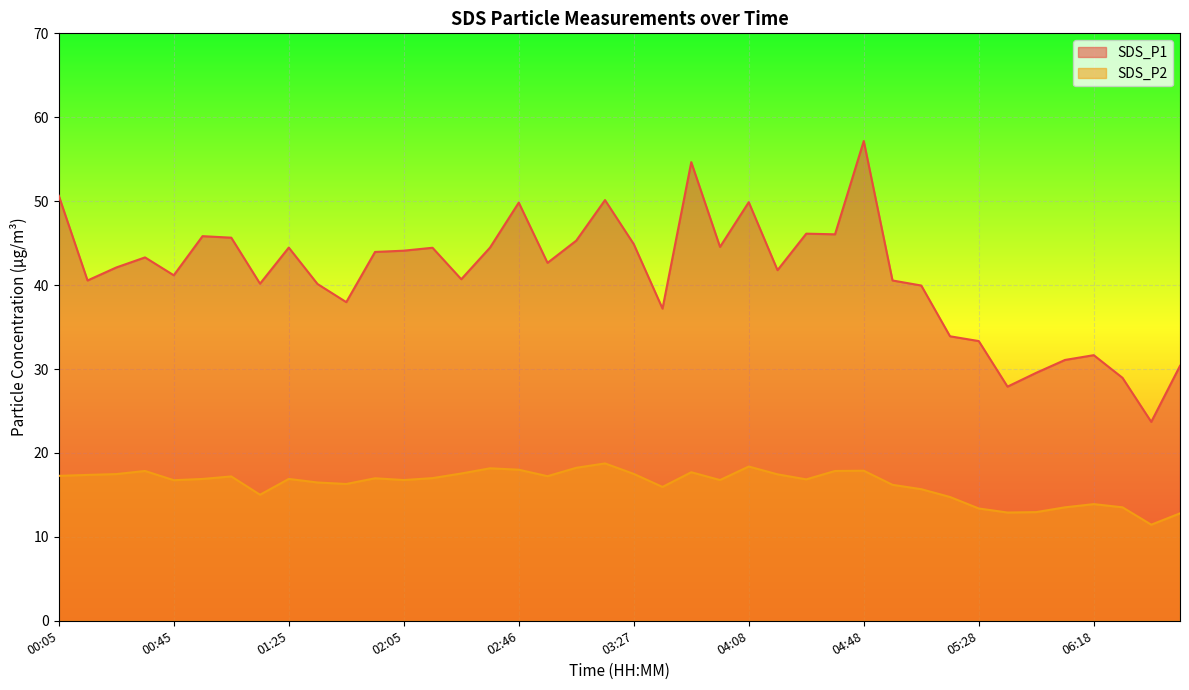

What is the minimum value for SDS_P1?

23.7